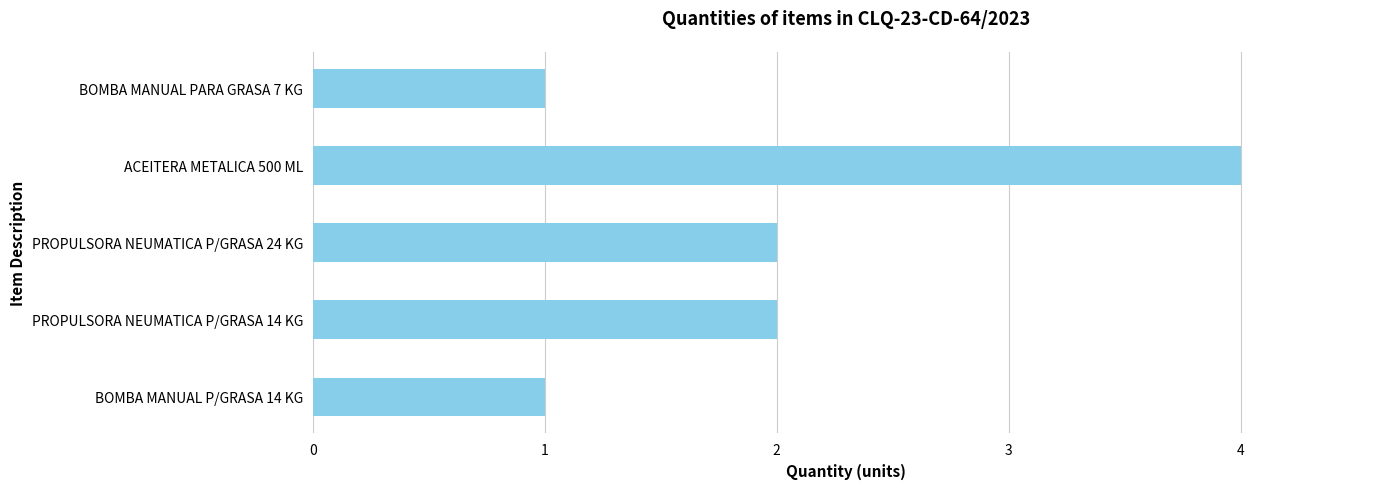

Count the values in the range 1 to 2.

4